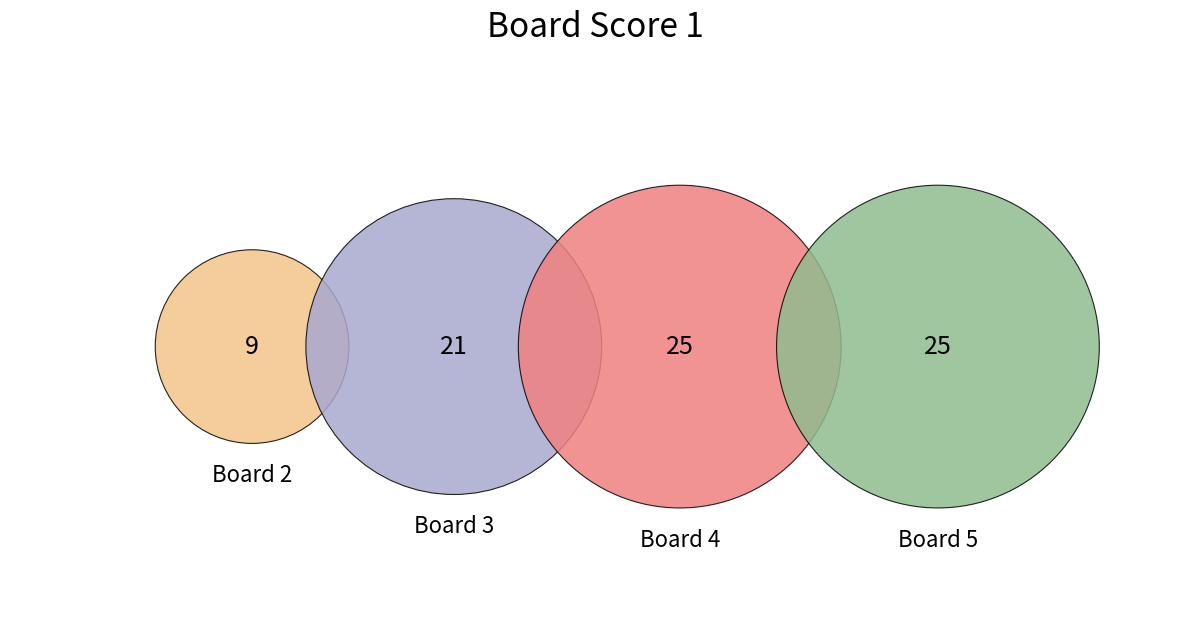

Do 4 and 5 together represent more than half of the pie?

Yes